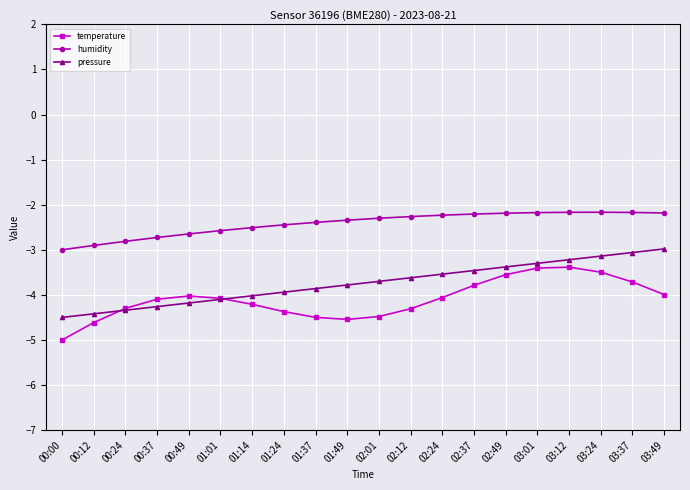

What is the label of the 1st point from the right?

03:49